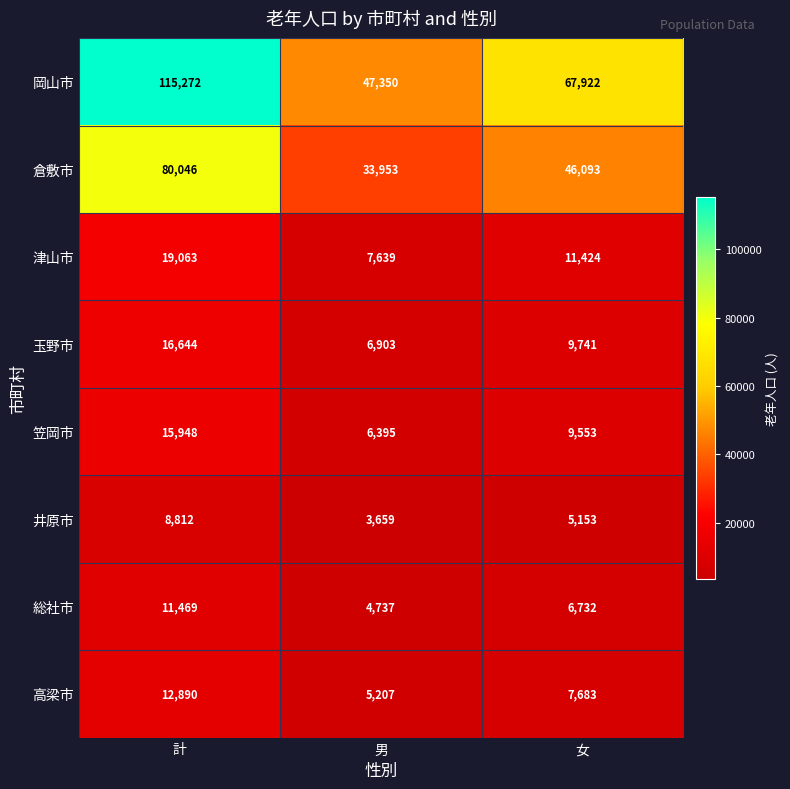

Which series has the largest total across all categories?

岡山市